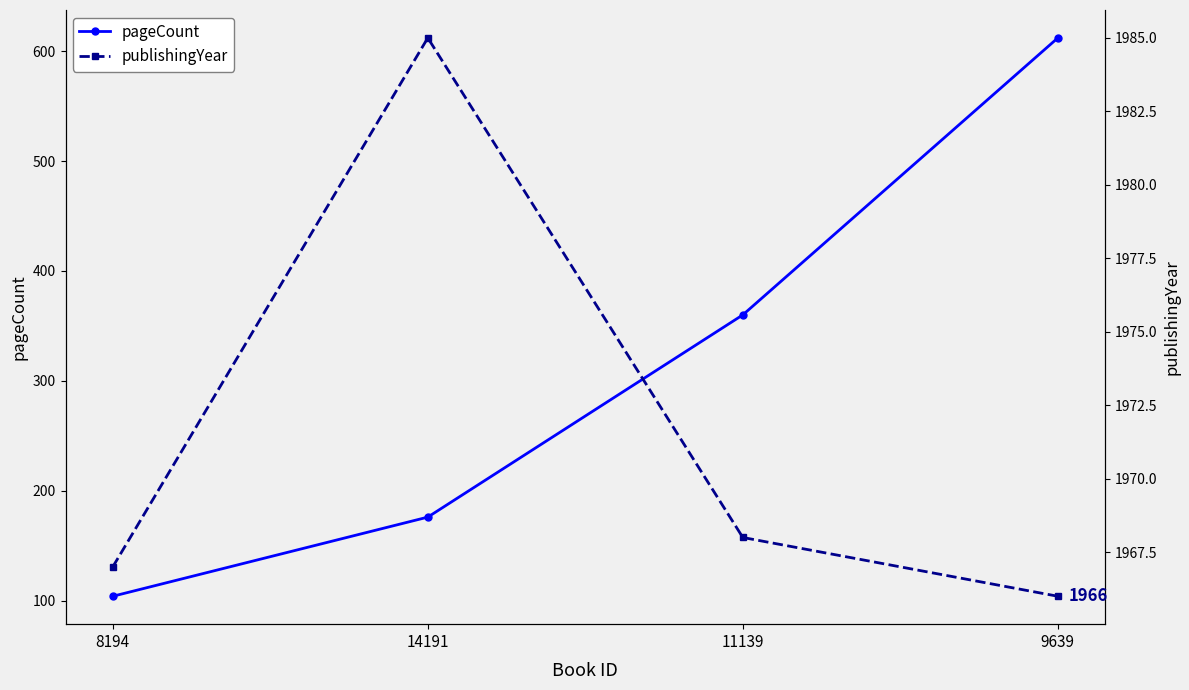

What is the sum of the publishingYear values at 11139 and 9639?

3934